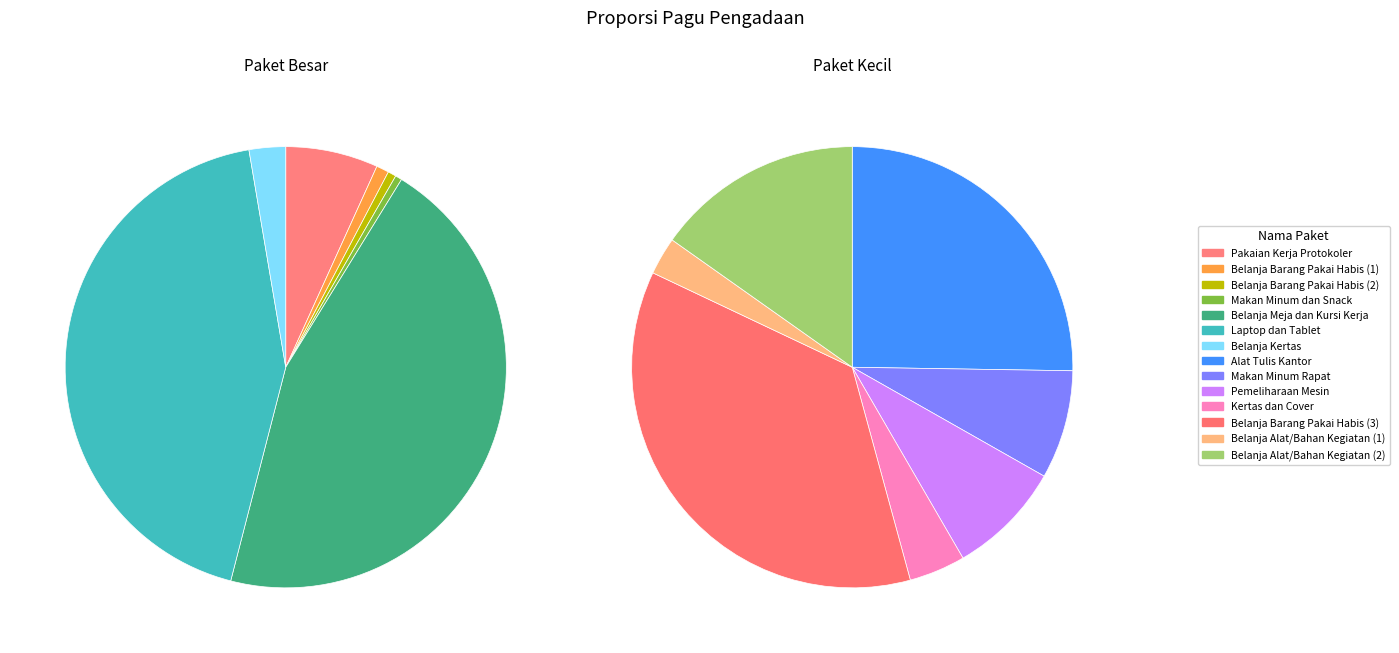

Is there a majority slice in this chart?

No